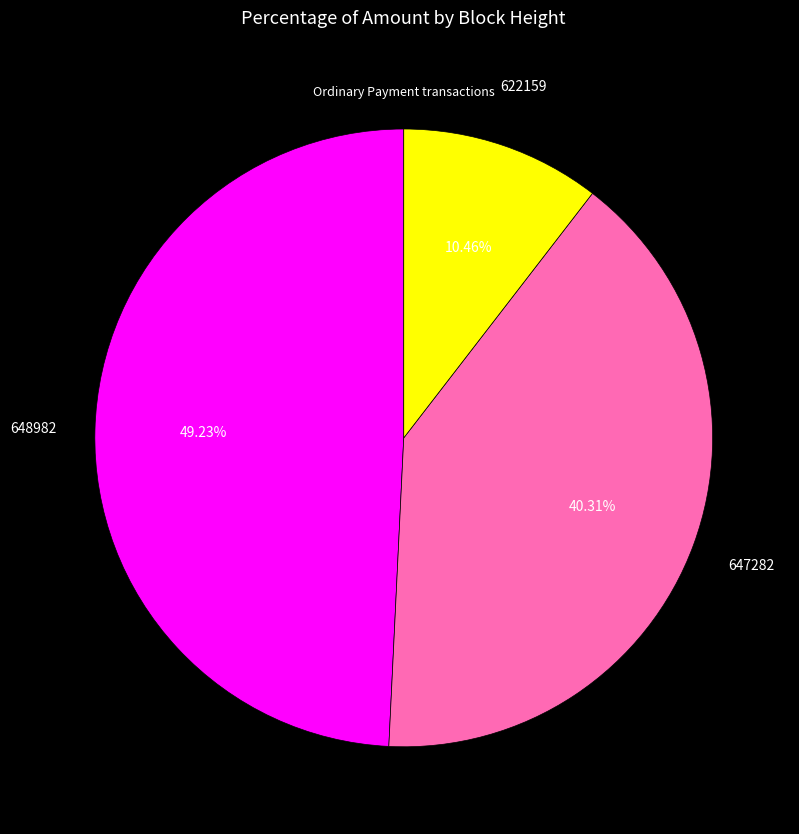

Which slice is the smallest?

622159